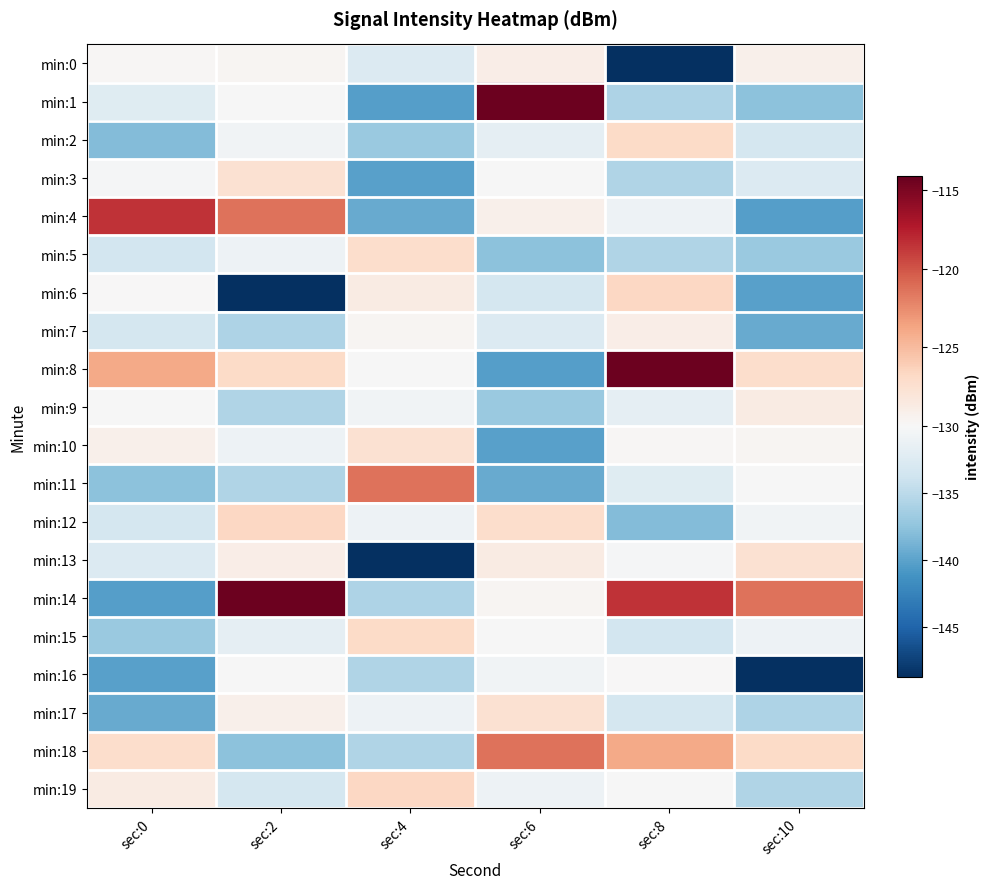

At which category is the sum across all series the highest?

sec:8